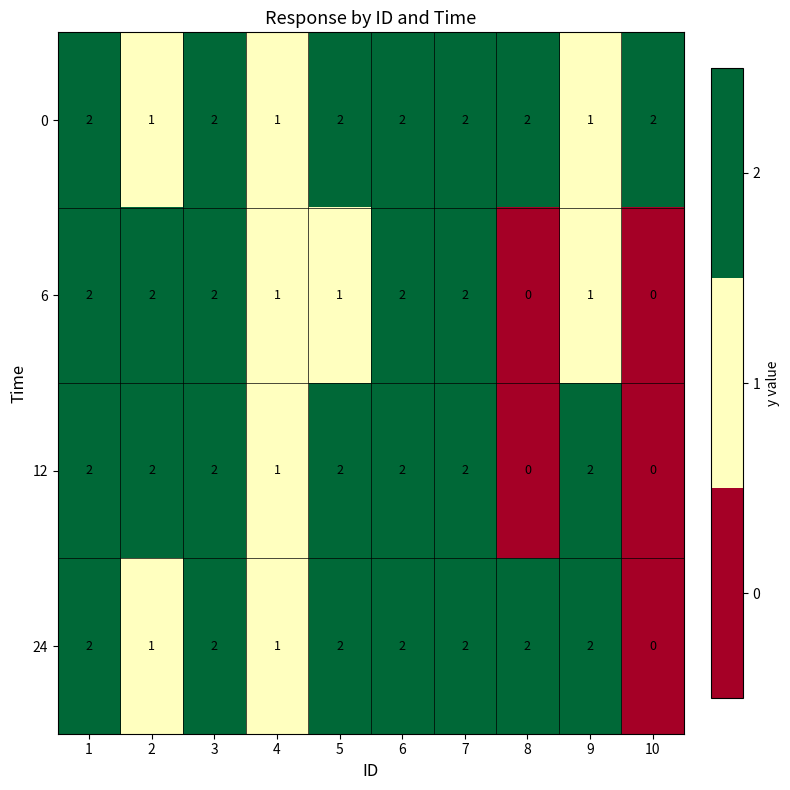

What is the sum of the 12 values at 2 and 6?

4